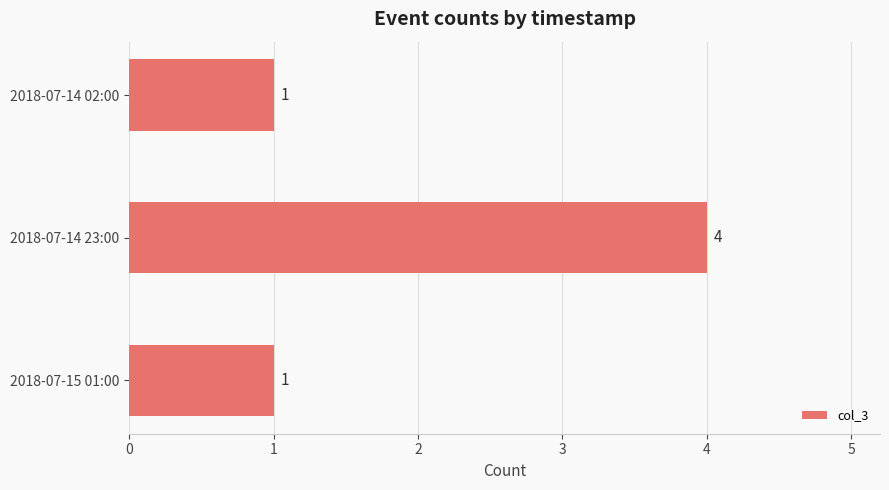

Count the number of values greater than 1.

1